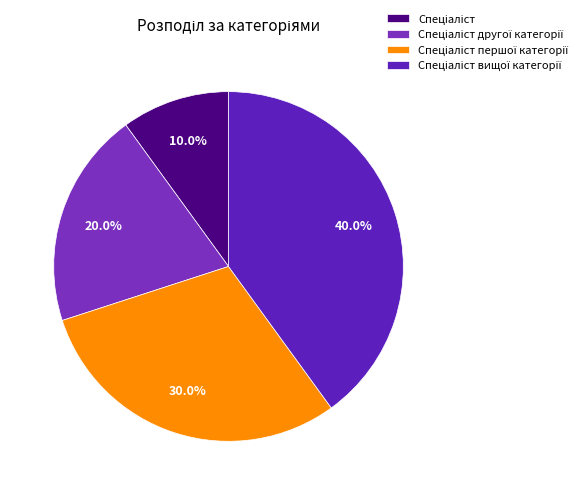

Is there any slice that represents more than half of the pie?

No